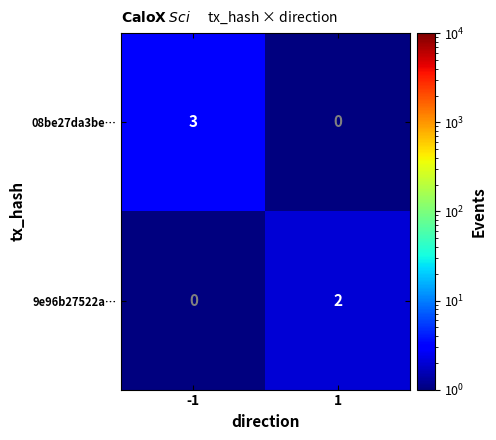

The 08be27da3be… series shows 0 at 1. True or false?

True